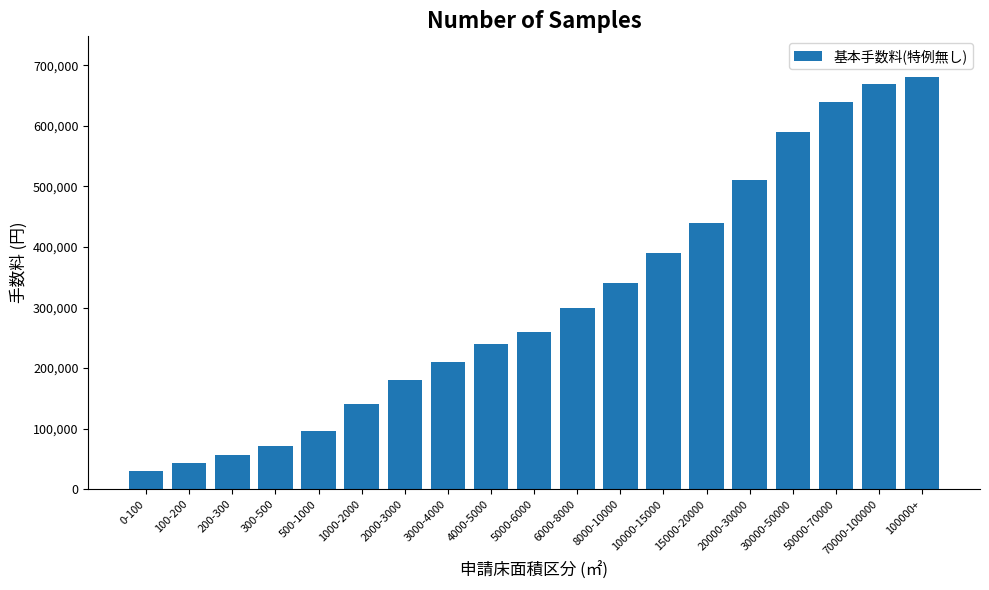

What is the value of the 14th bar from the left?

440000